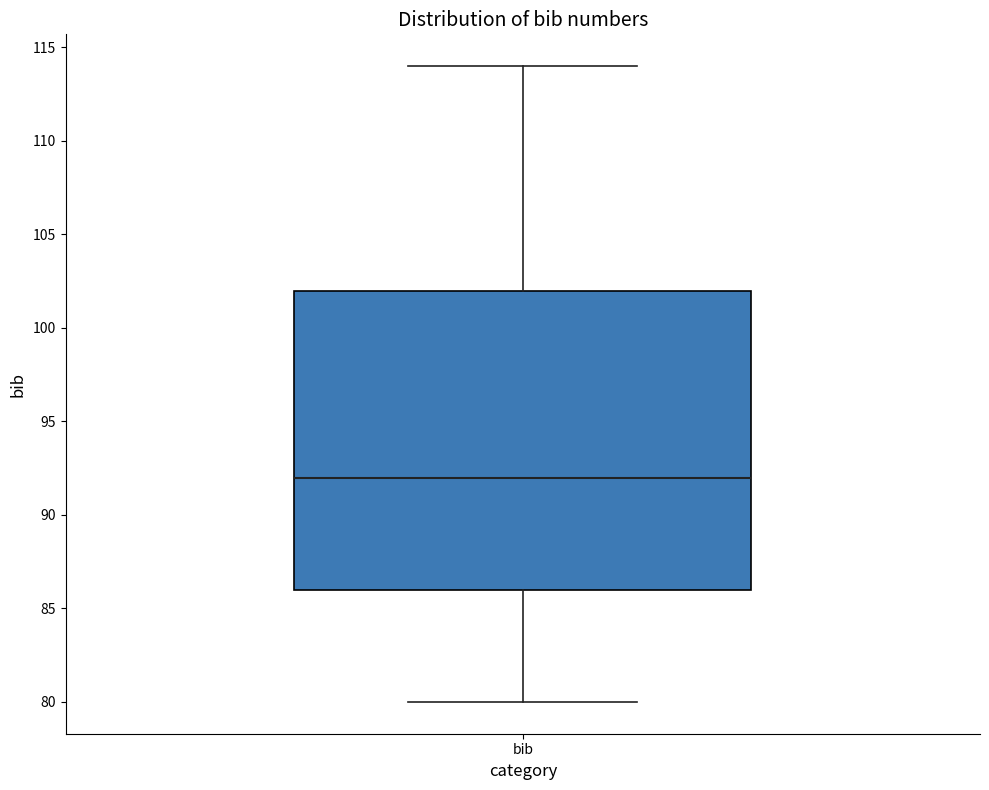

Transcribe this box plot: give where the median line is, the range the box spans, and where the two whiskers end, as read against the y-axis. The values are not printed on the chart, so give them approximately, as read against the axis.

median 92, box 86 to 102, whiskers 80 to 114